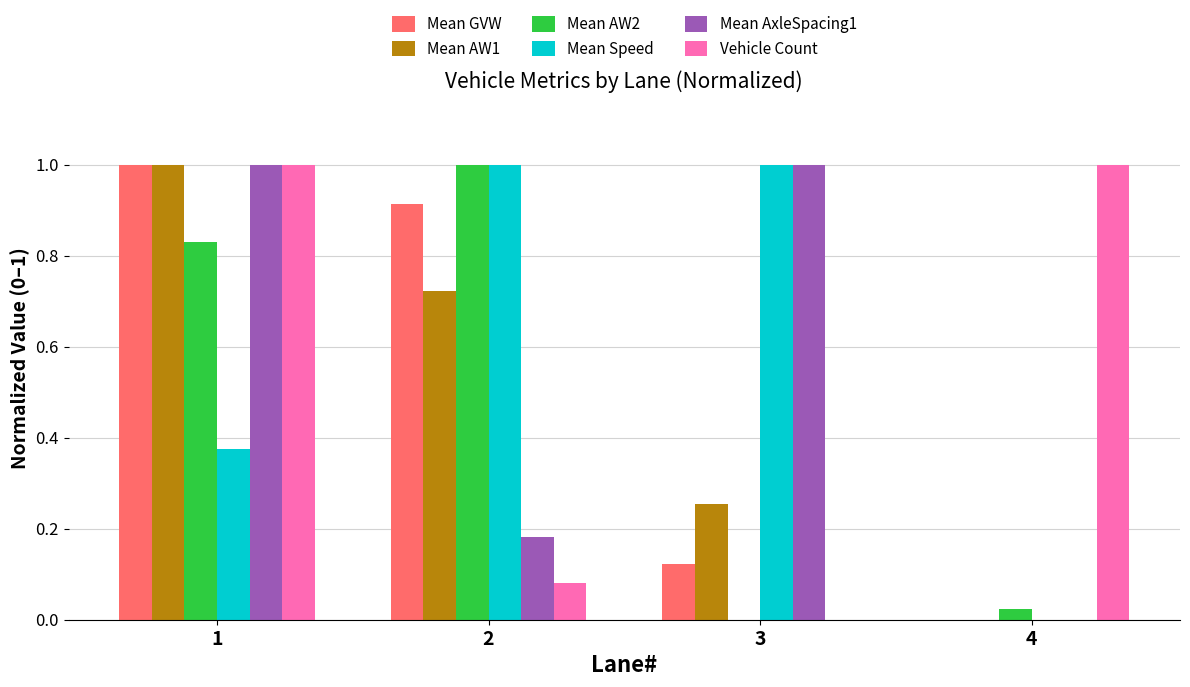

What value does the Vehicle Count series have at 4?

1.0